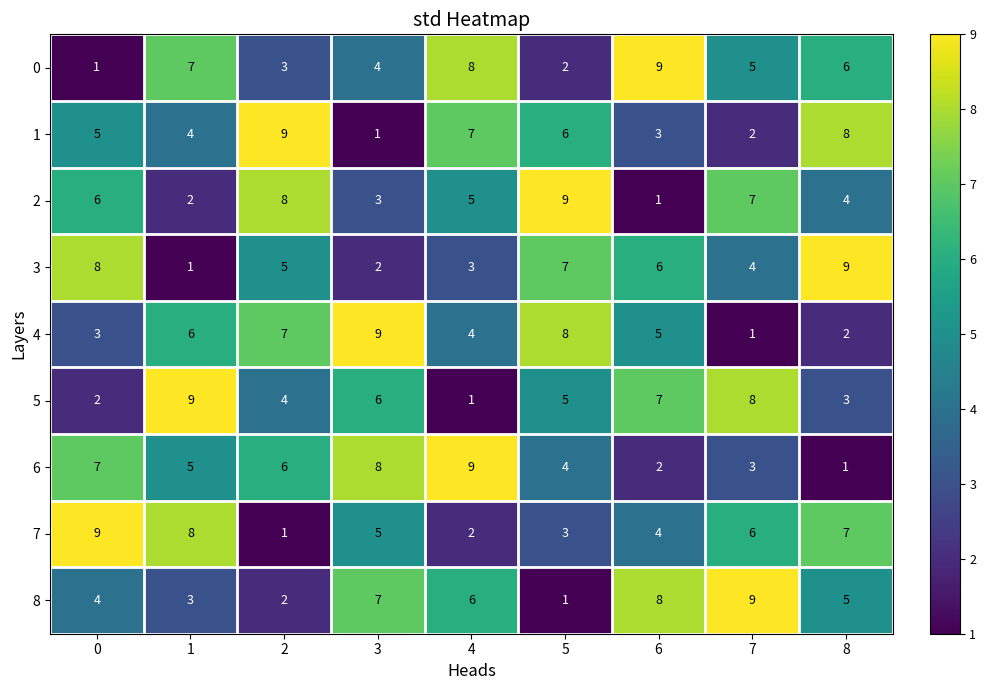

At which label is 4 closest to 5?

6